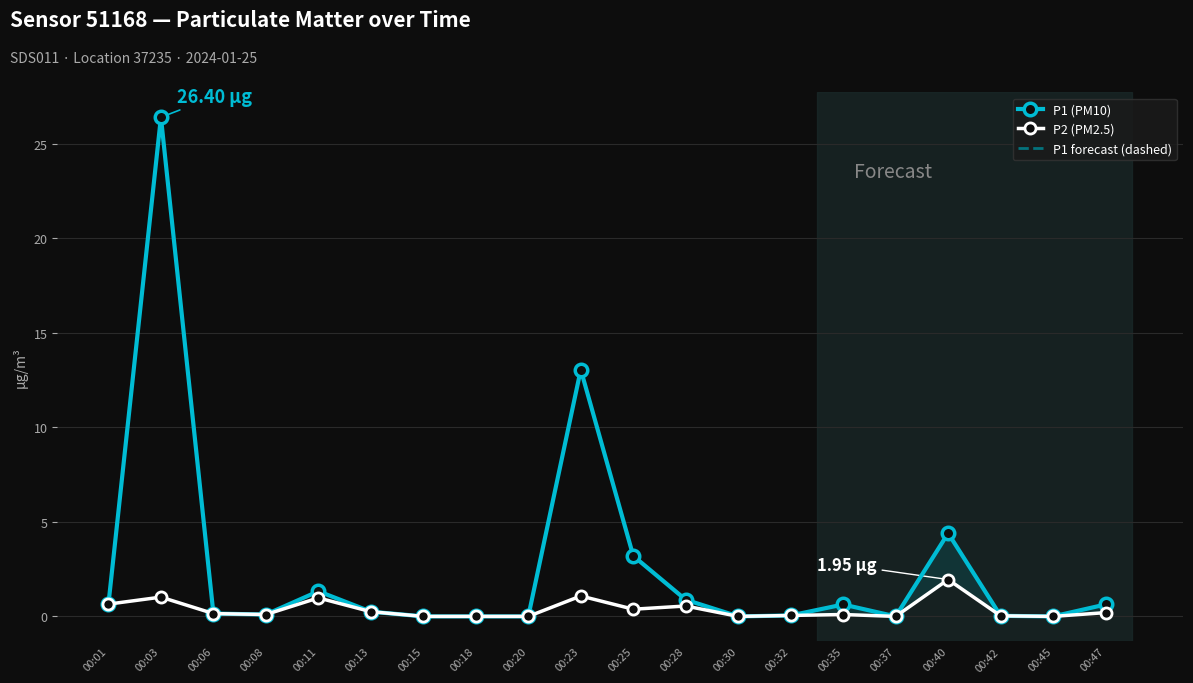

Which series has the largest total across all categories?

P1 (PM10)